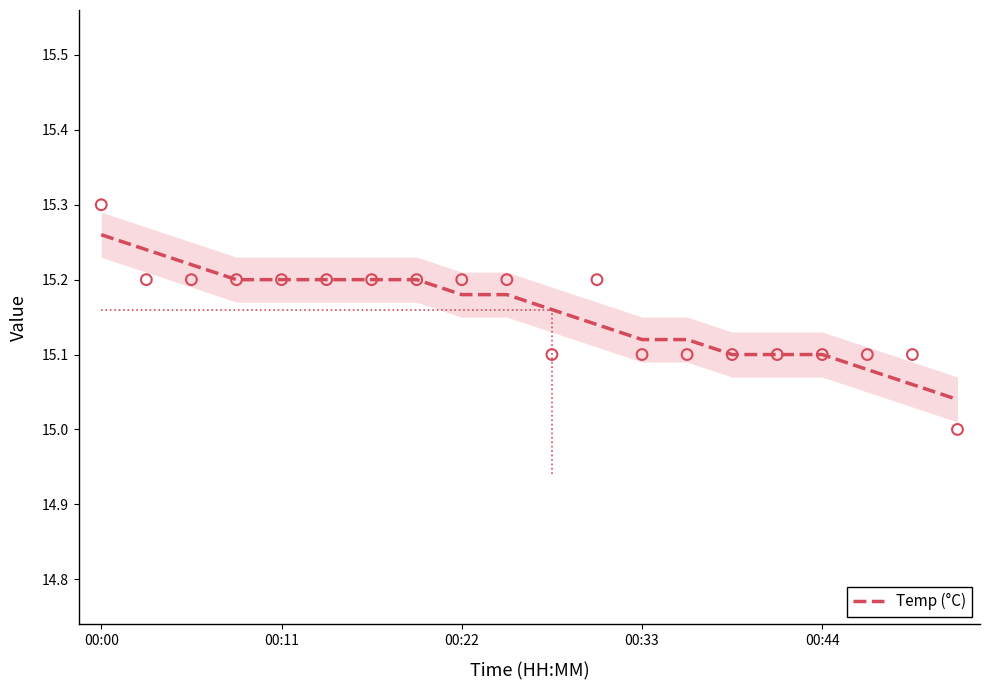

Which category has the highest value in the Temp (°C) series?

00:00